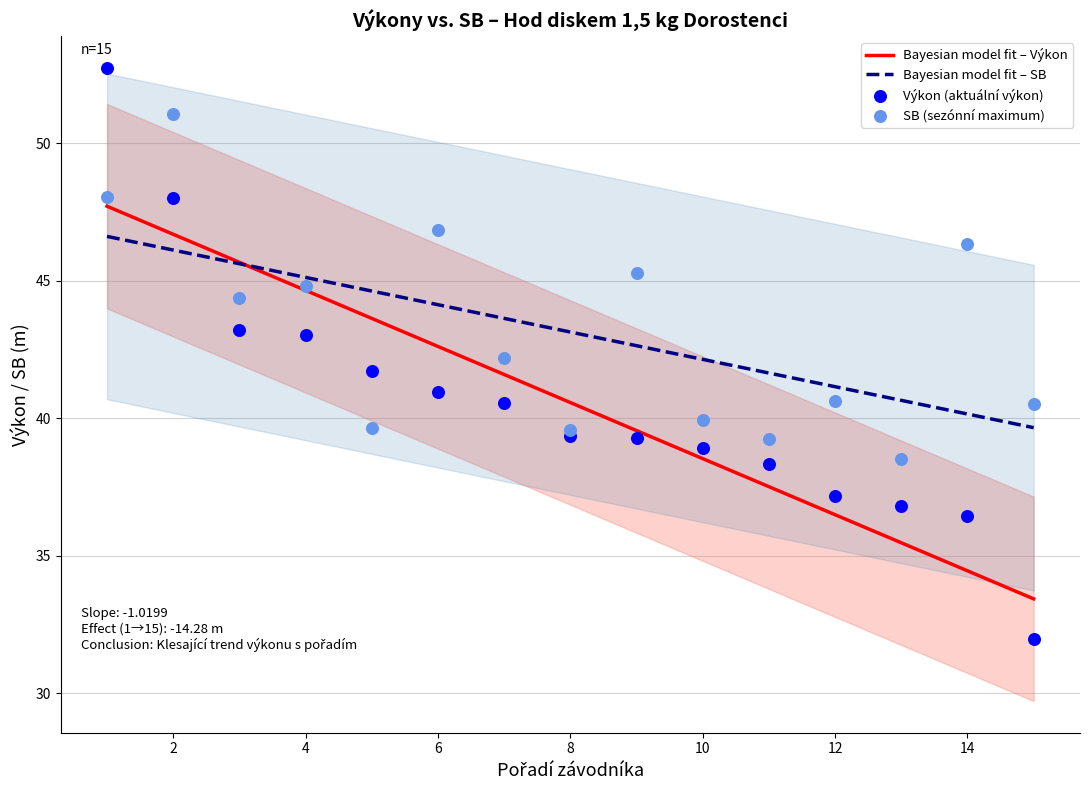

At how many categories does at least one series exceed 35?

15